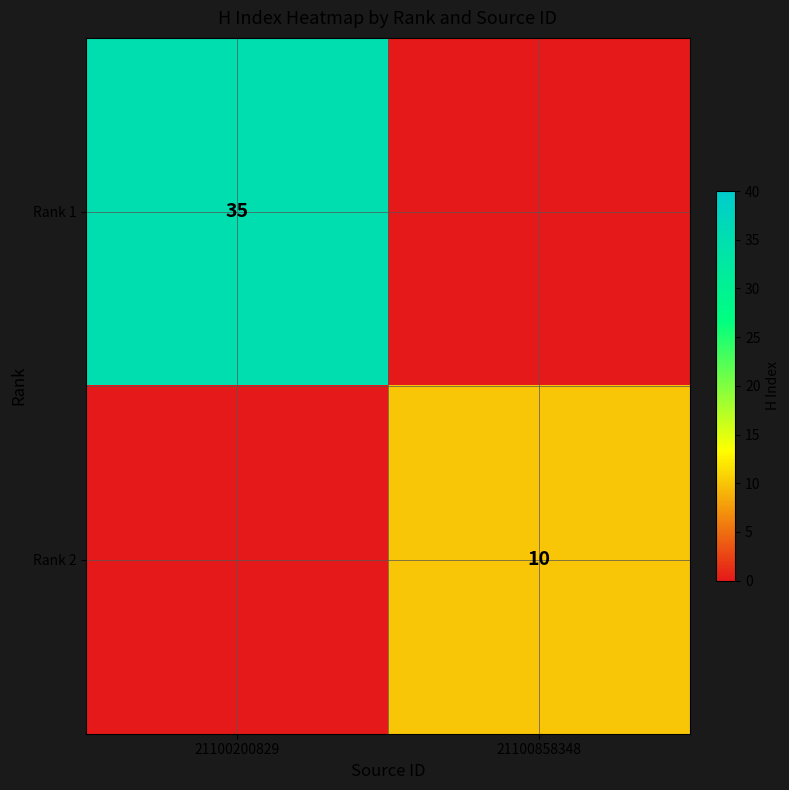

Is the value of Rank 1 at 21100200829 greater than the value of Rank 2 at 21100858348?

Yes